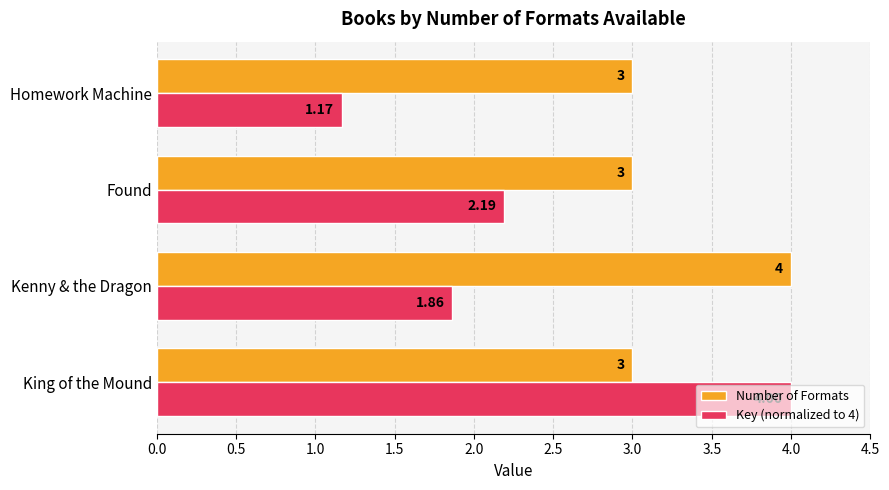

Rank the series at Found from lowest to highest value.

Key (normalized to 4), Number of Formats